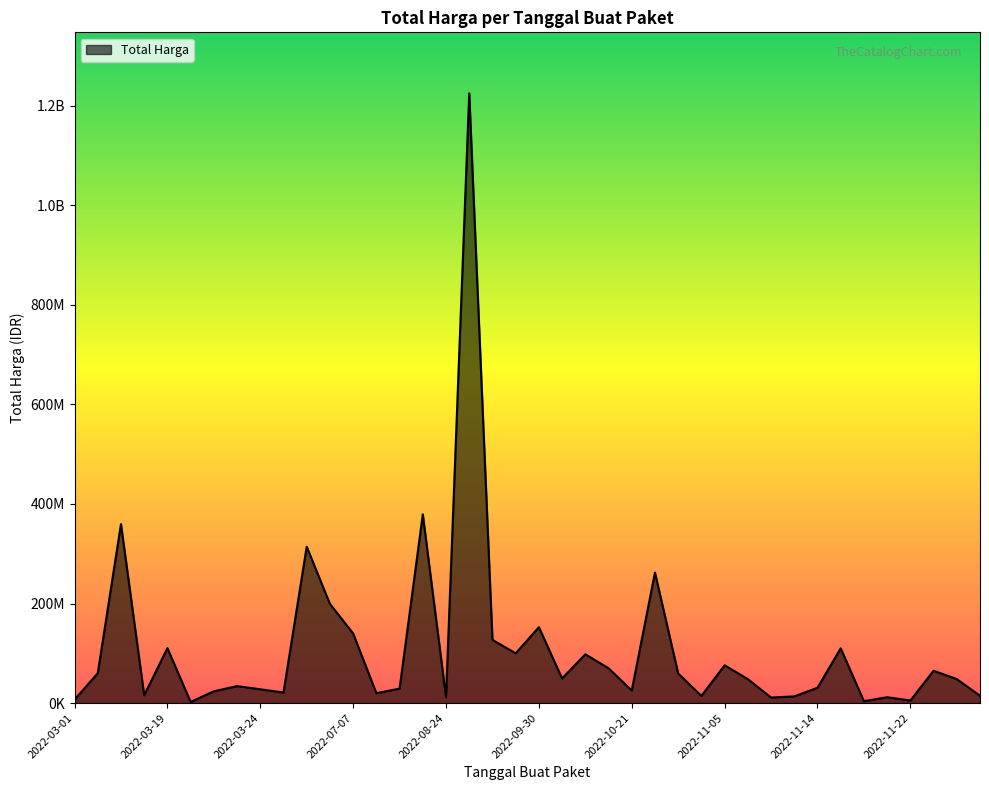

Is this an area chart (filled region under the line)?

Yes